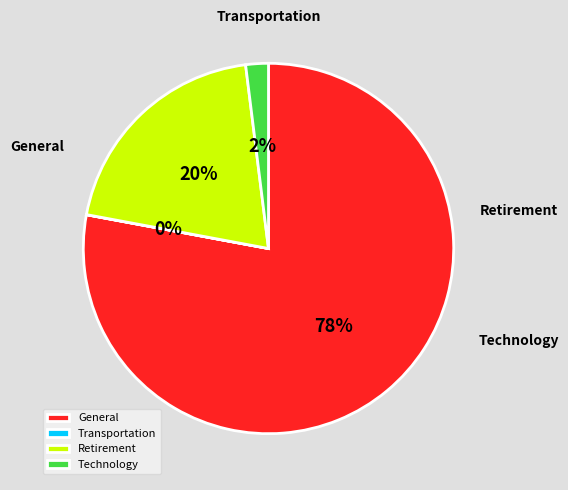

To the nearest percent, what is the combined percentage of Technology and Transportation?

2%